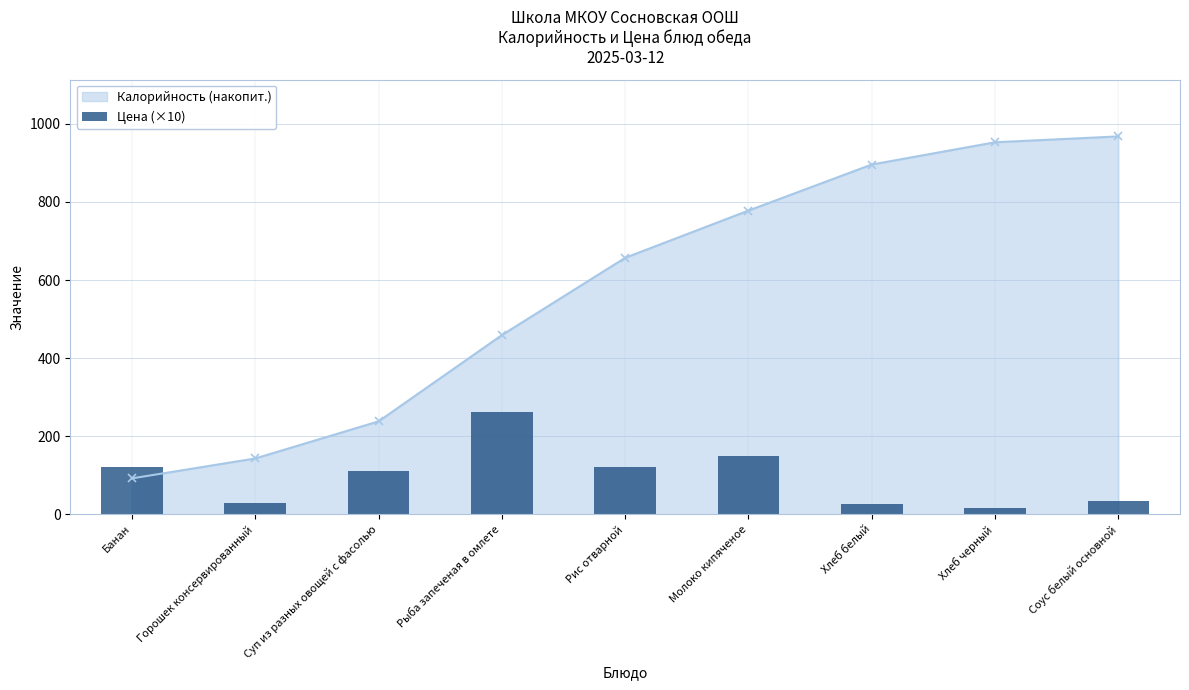

Approximately how many times larger is the value at Суп из разных овощей с фасолью compared to Соус белый основной?

3.2